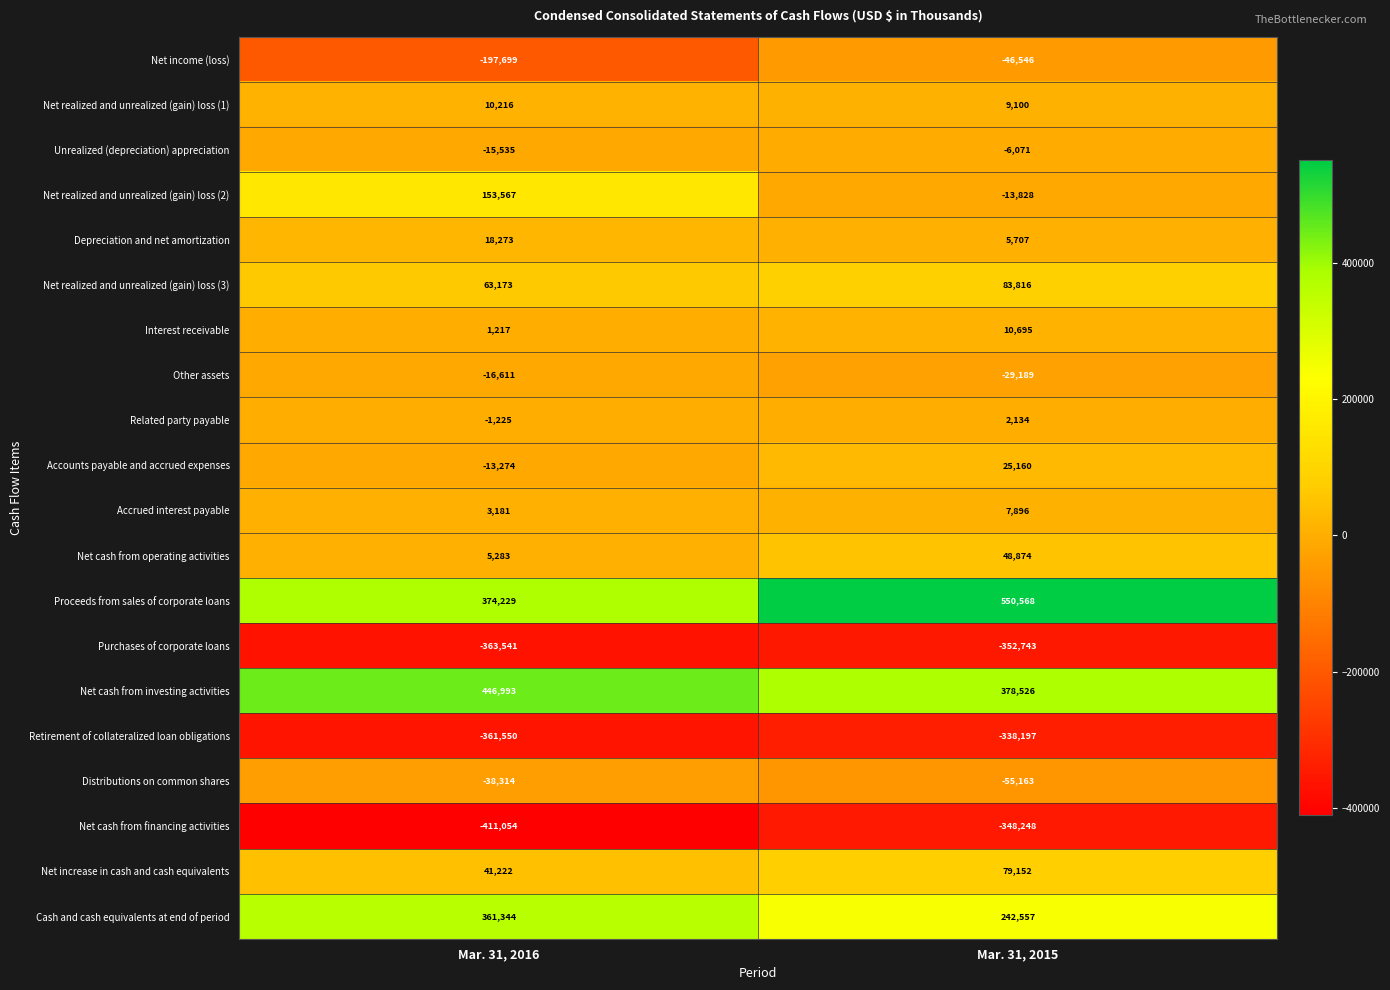

How many data points does each series have?

2